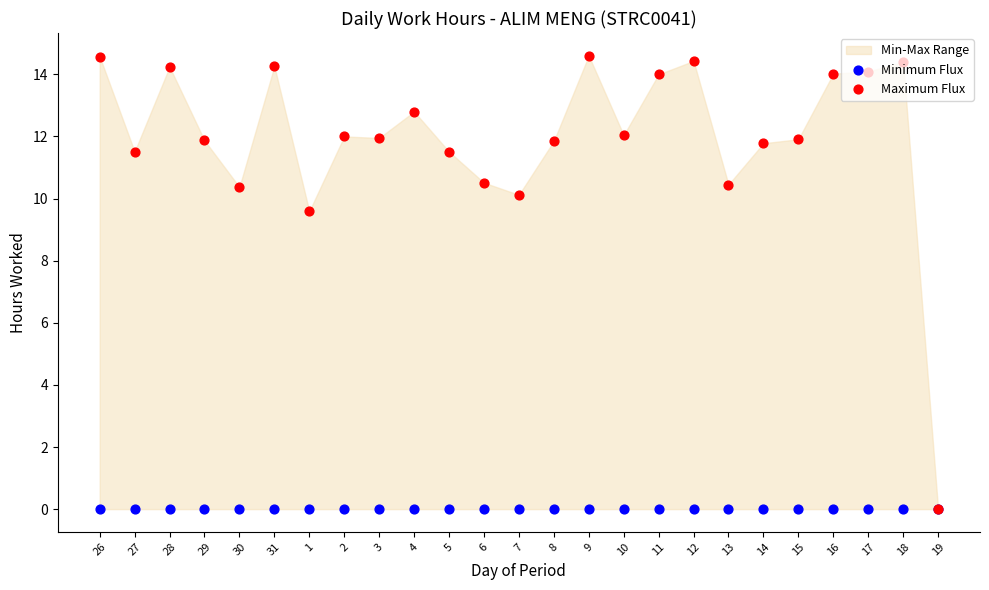

Which series has the largest total across all categories?

Maximum Flux